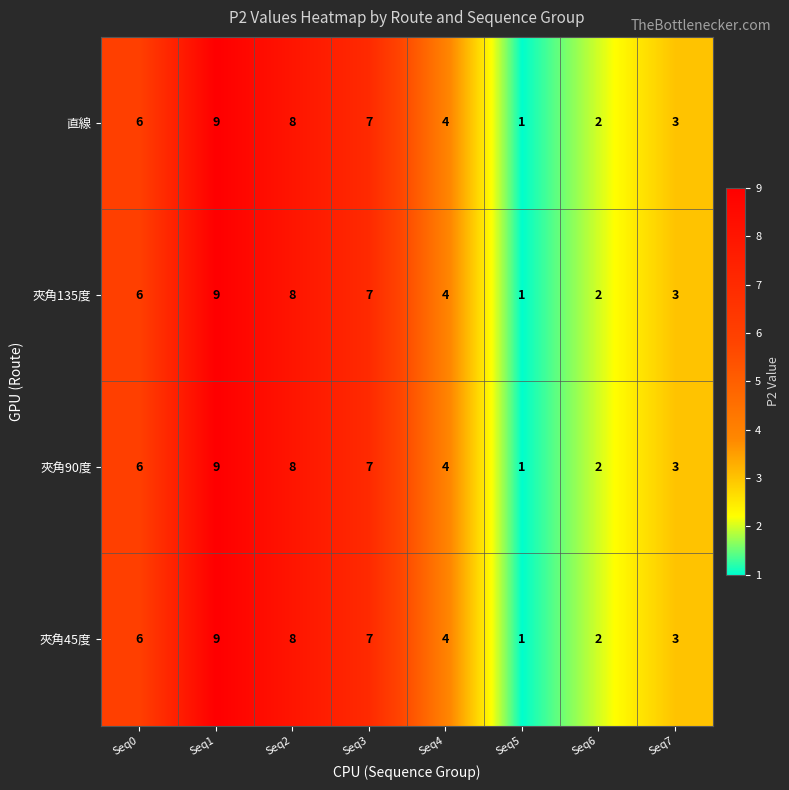

How many 夾角90度 values are between 3 and 8?

5